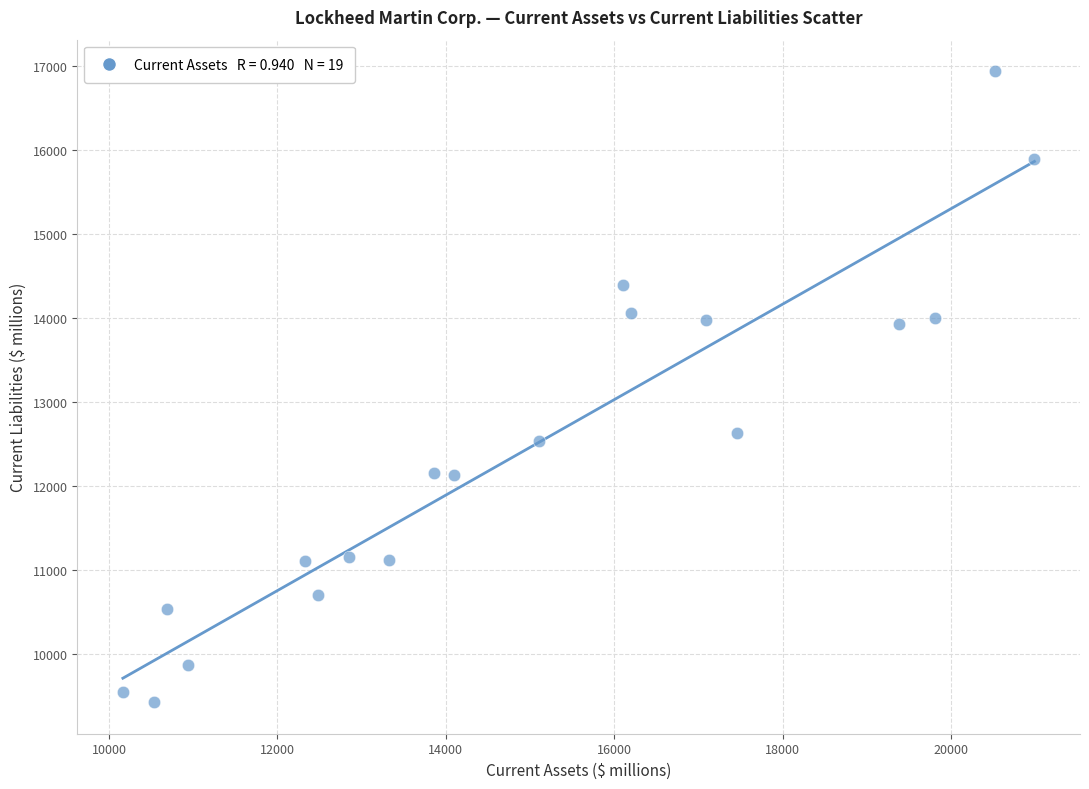

What Y value in the scatter plot is closest to 13182?

12637